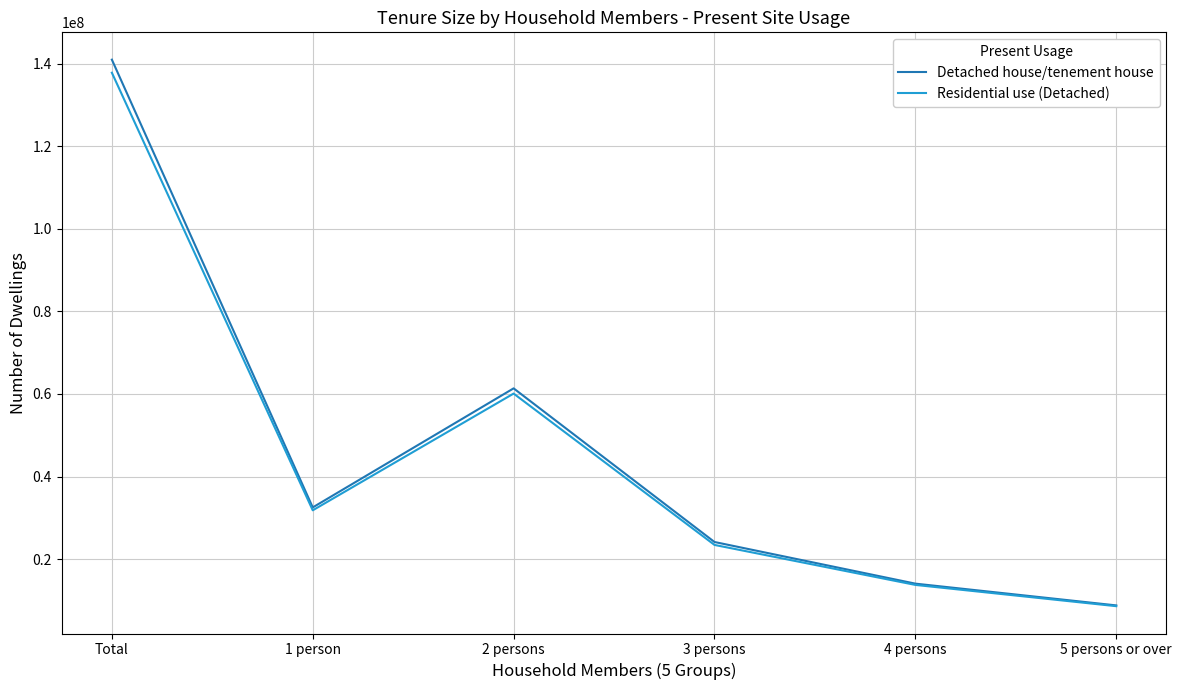

The value of Detached house/tenement house at 2 persons is 61363000. True or false?

True